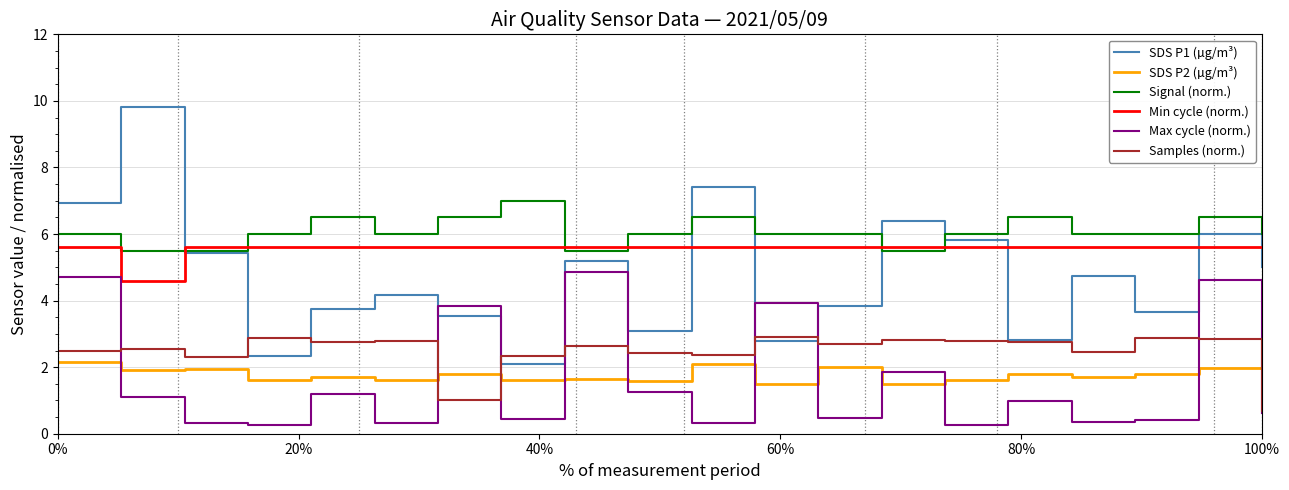

Which series has the largest range (max minus min)?

SDS P1 (µg/m³)